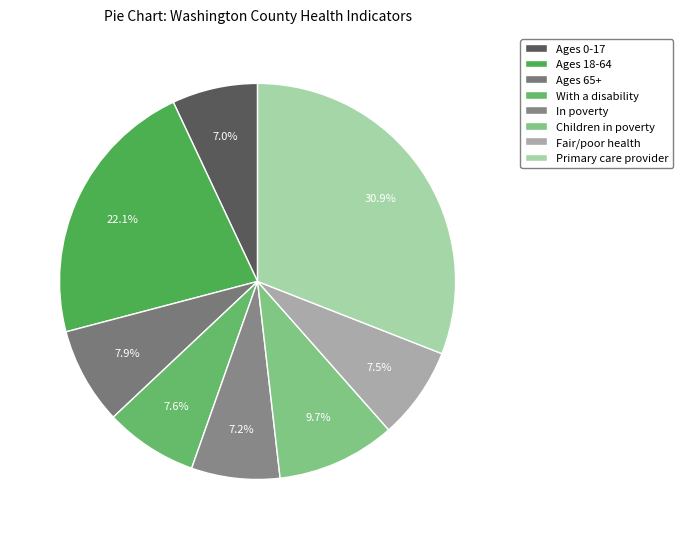

Count the number of slices in the pie.

8